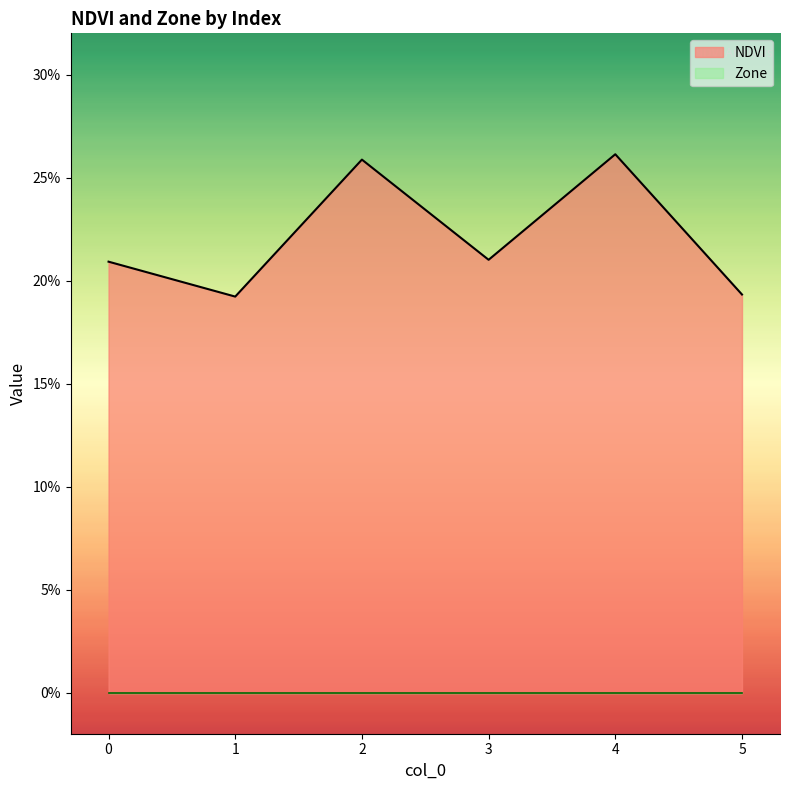

At which category does the chart reach its peak across all series?

4